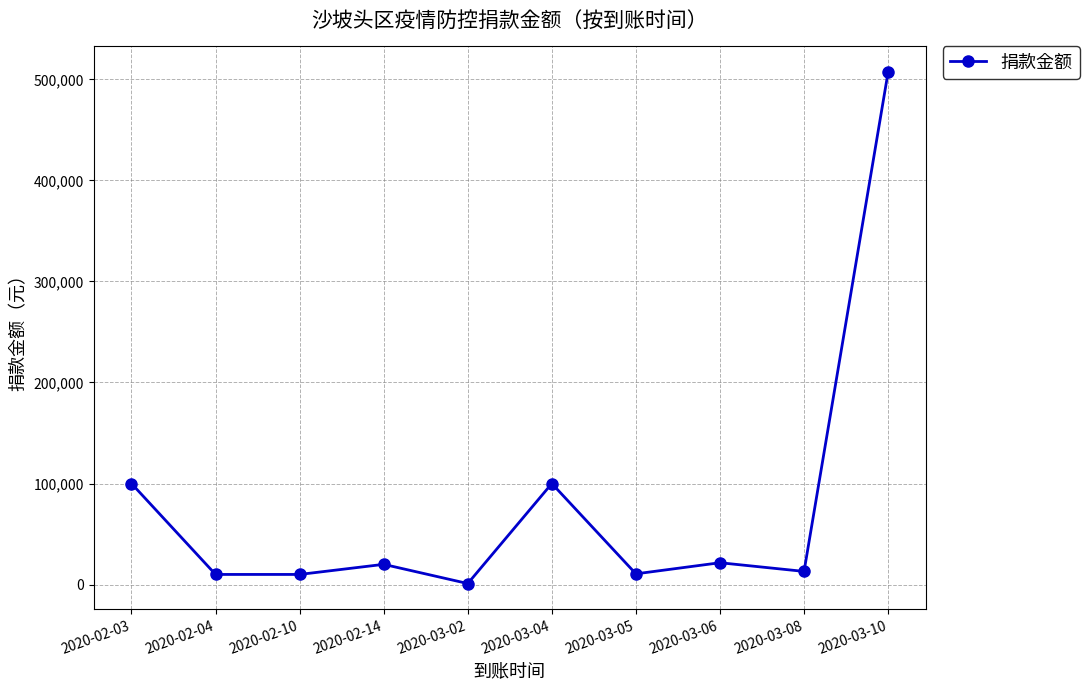

Where is the first local maximum?

2020-02-14